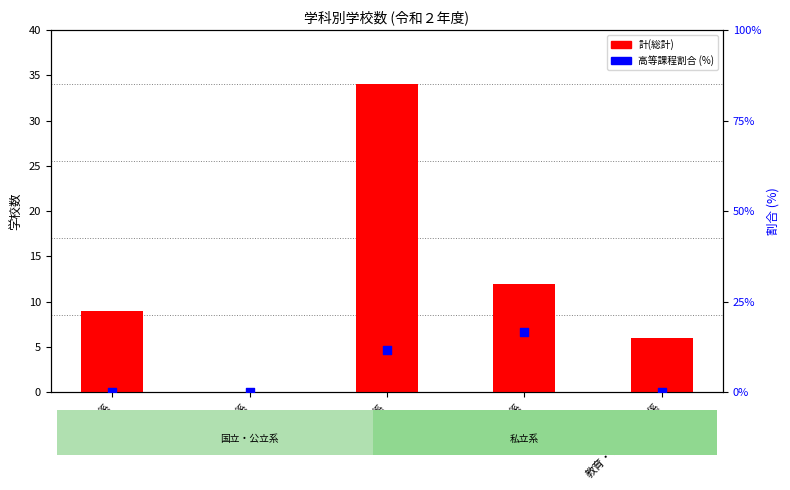

Which series has the largest total across all categories?

計(総計)